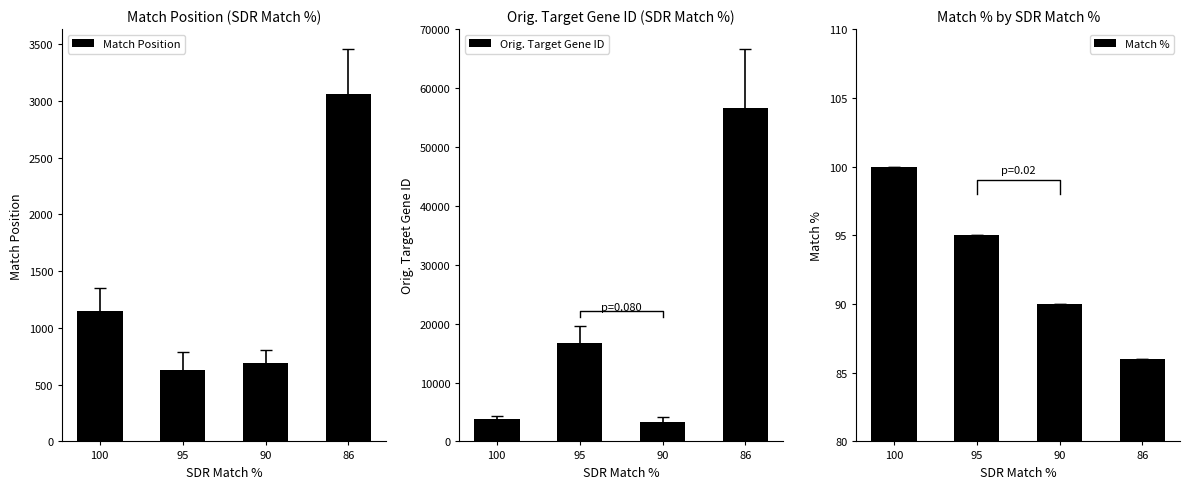

The value of Orig. Target Gene ID at 86 is 56717. True or false?

True